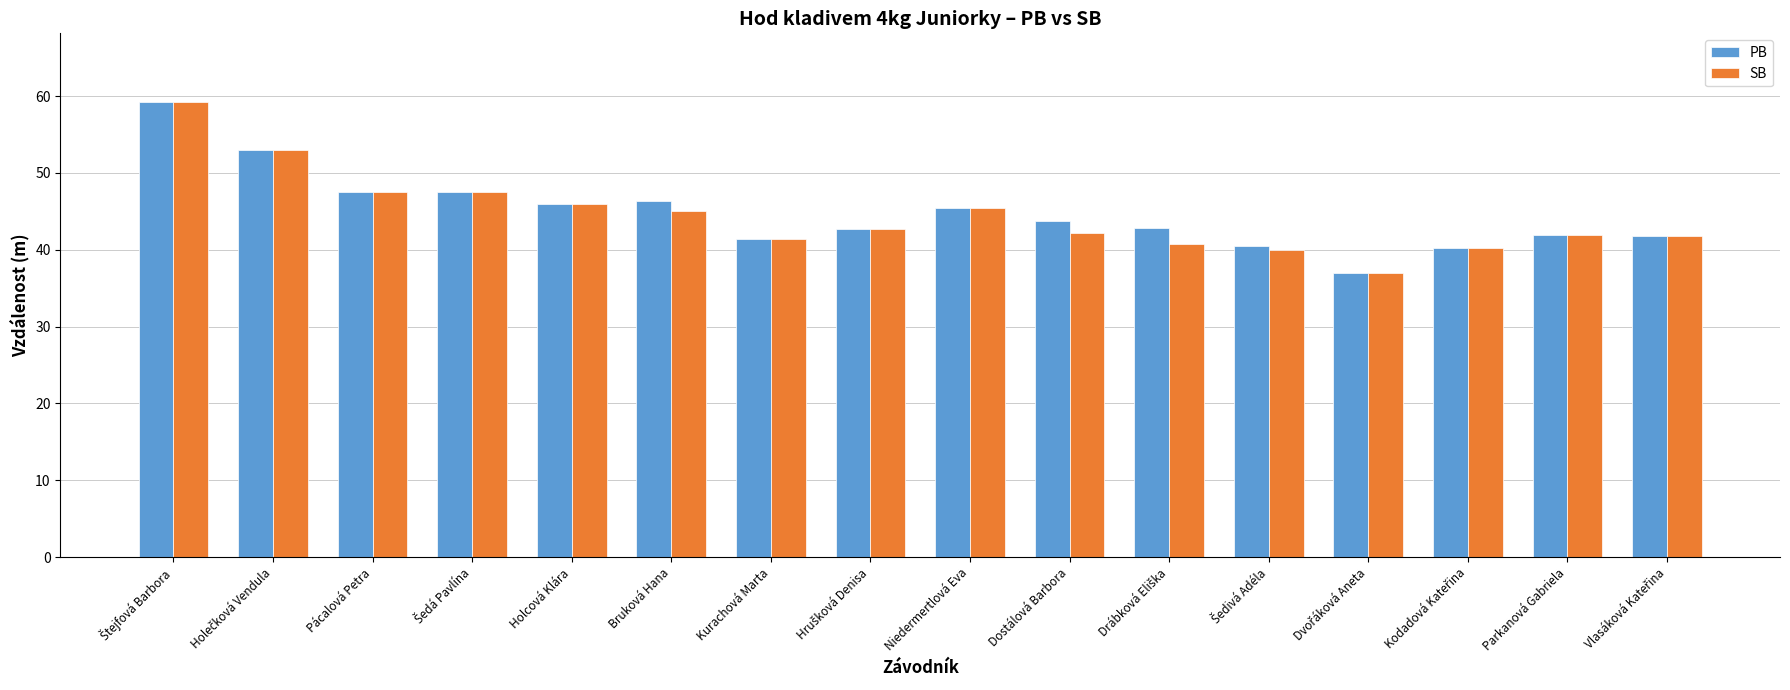

What is the minimum value for SB?

37.0